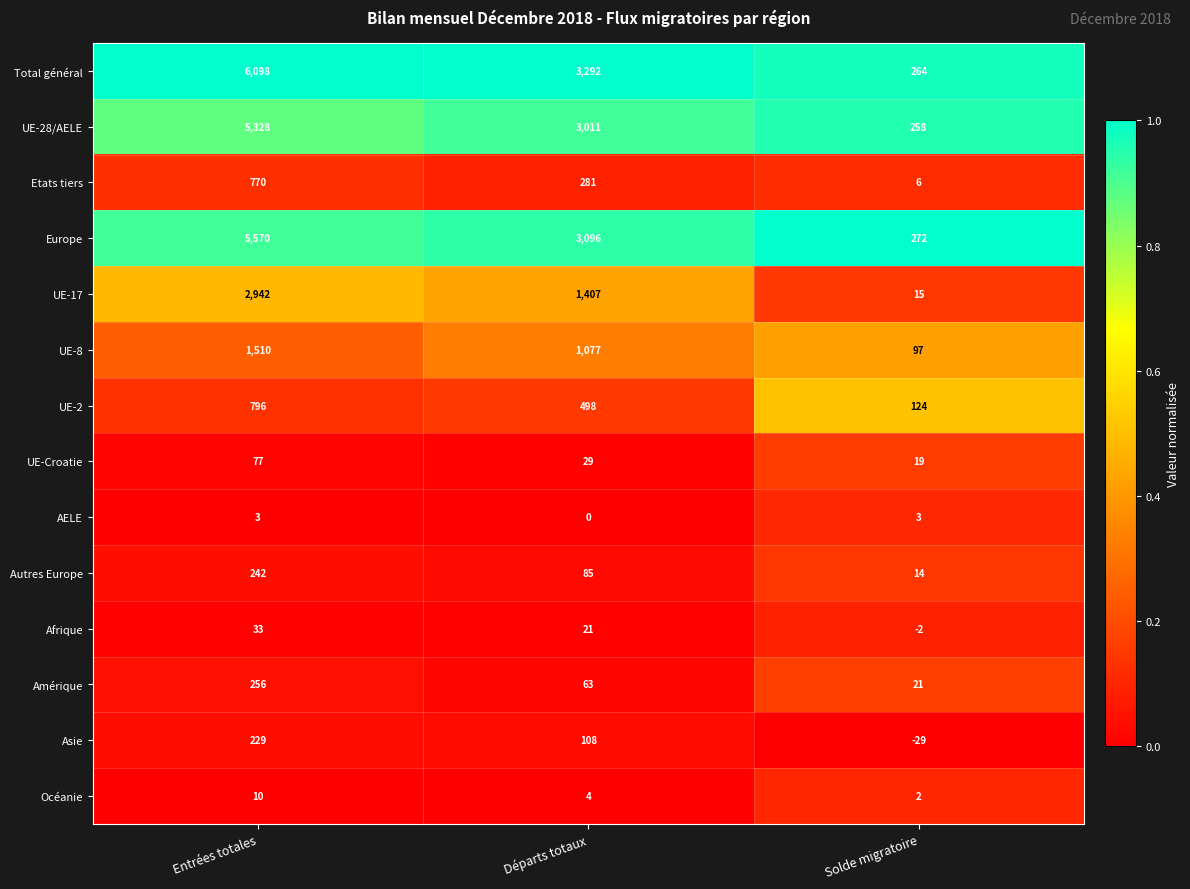

Is it true that Océanie equals 10 at Entrées totales?

True